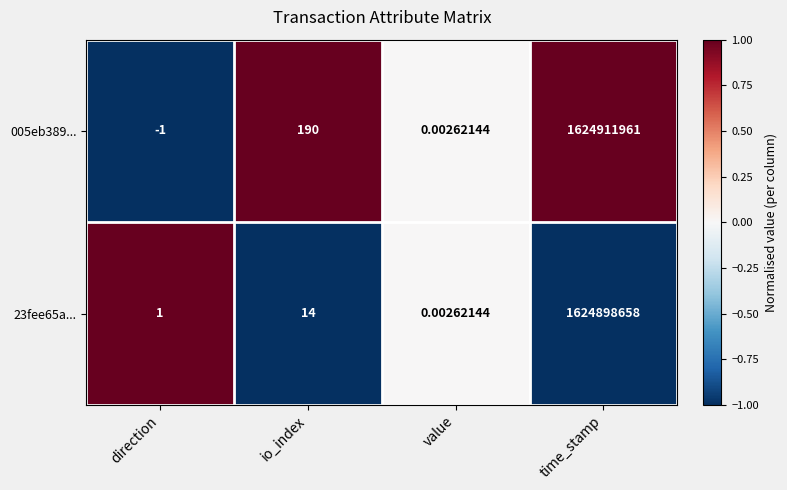

Rank the series by their average value, from lowest to highest.

23fee65a..., 005eb389...